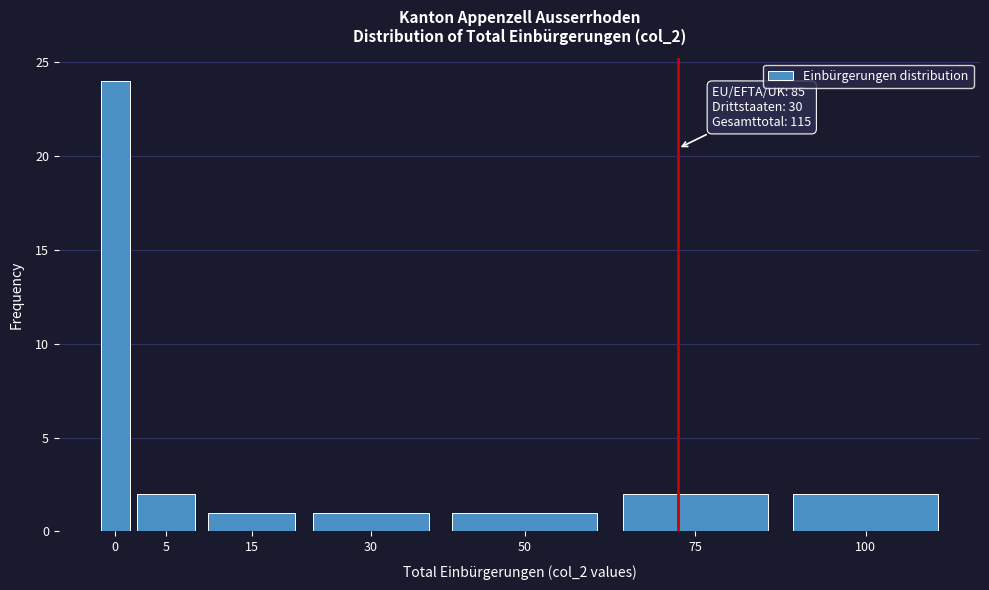

Reading left to right, transcribe all the data shown in this chart.

0=24	5=2	15=1	30=1	50=1	75=2	100=2